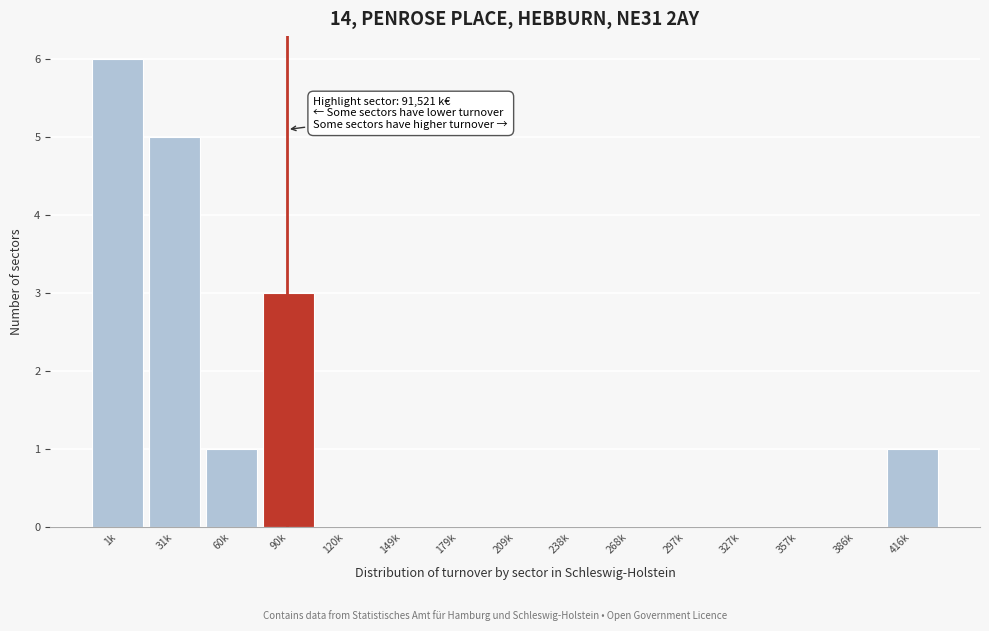

Reading right to left, list all the values displayed in this chart.

416k=1	386k=0	357k=0	327k=0	297k=0	268k=0	238k=0	209k=0	179k=0	149k=0	120k=0	90k=3	60k=1	31k=5	1k=6